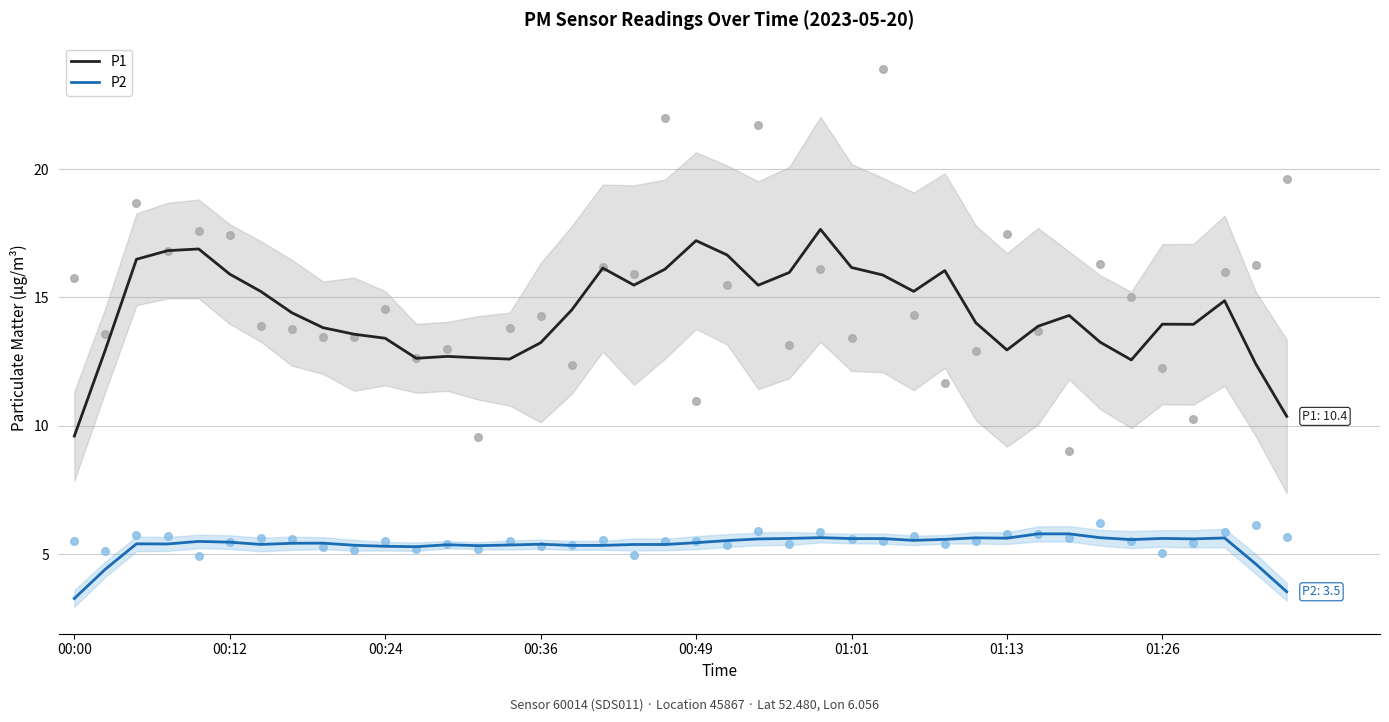

What is the total value across all series at 19?

21.5